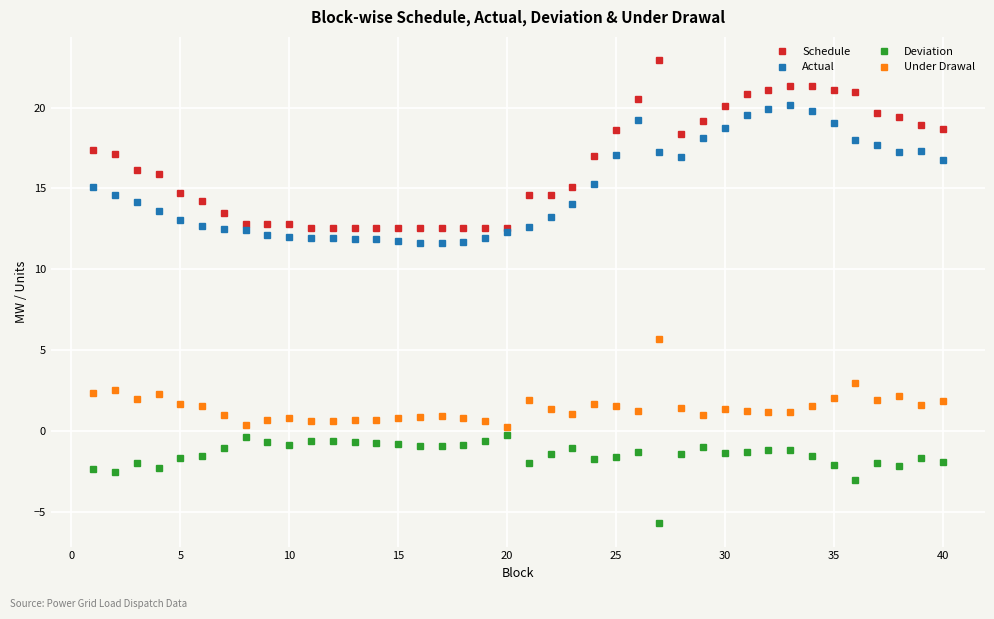

List the series in order of their peak value, lowest first.

Deviation, Under Drawal, Actual, Schedule